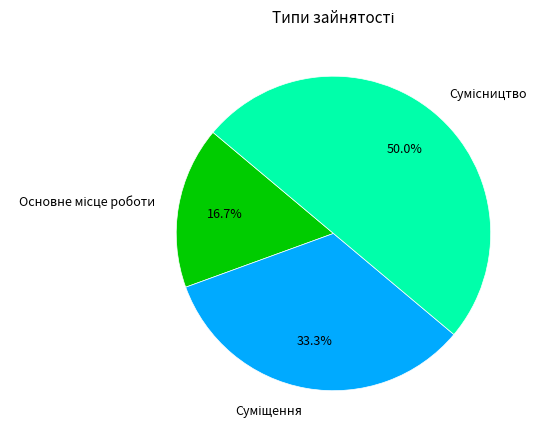

What is the change in value from Суміщення to Сумісництво?

+1